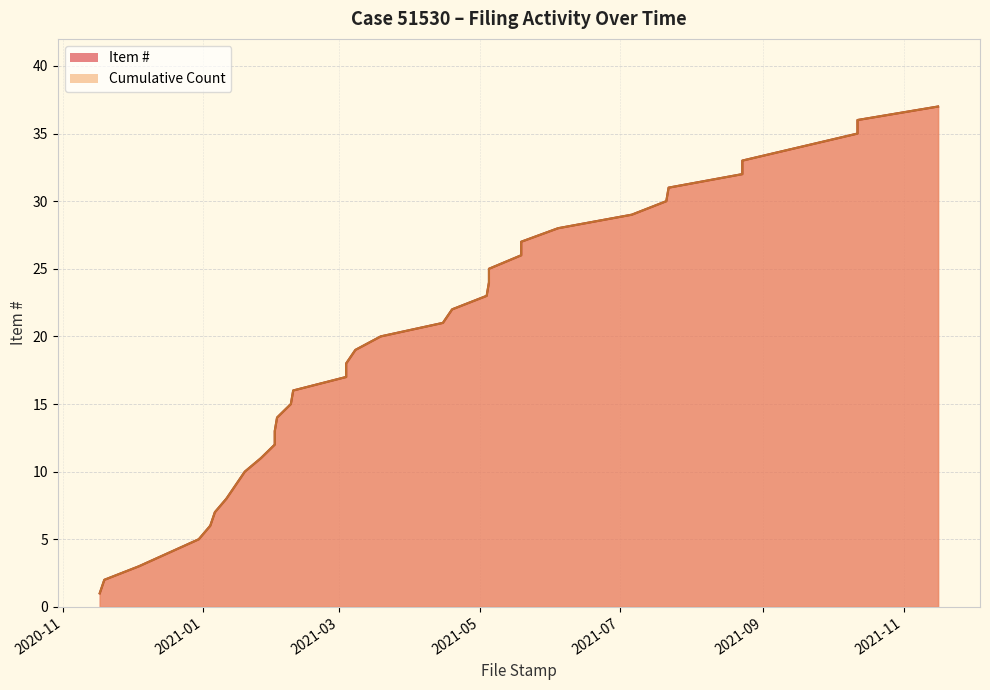

At which category does the chart reach its peak across all series?

2021-11-16